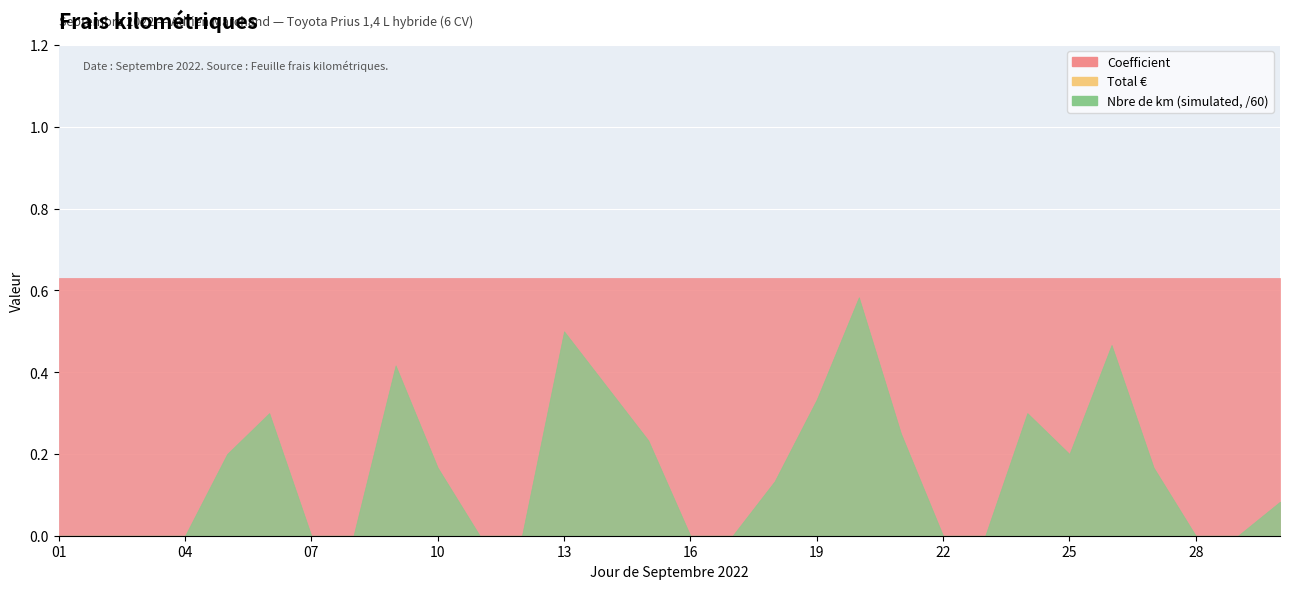

What is the maximum value shown in the chart?

35.0